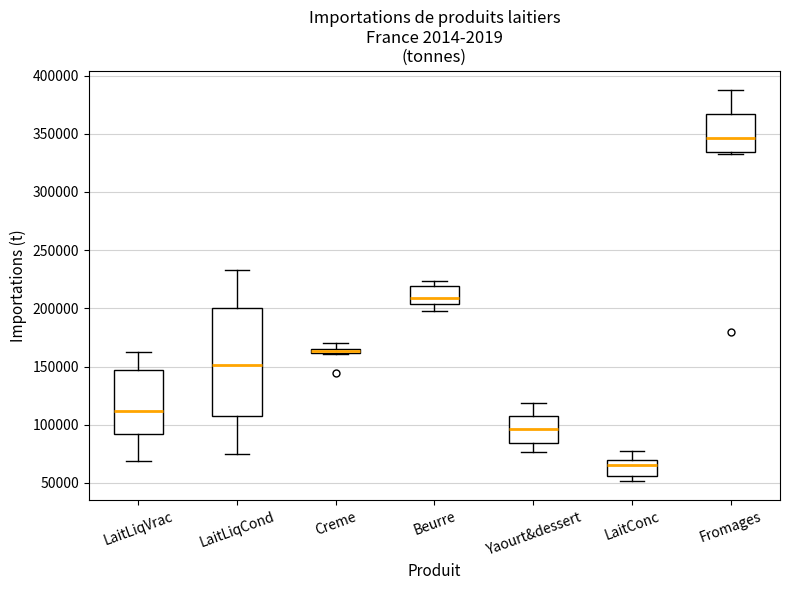

Which box has the highest median line?

Fromages